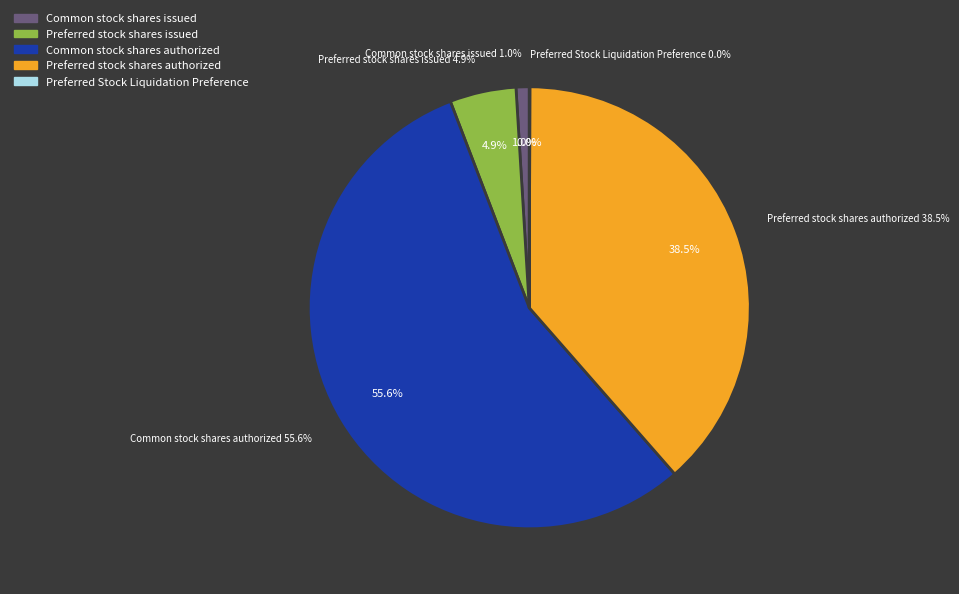

To the nearest percent, what percentage of the pie is Common stock shares issued?

1%